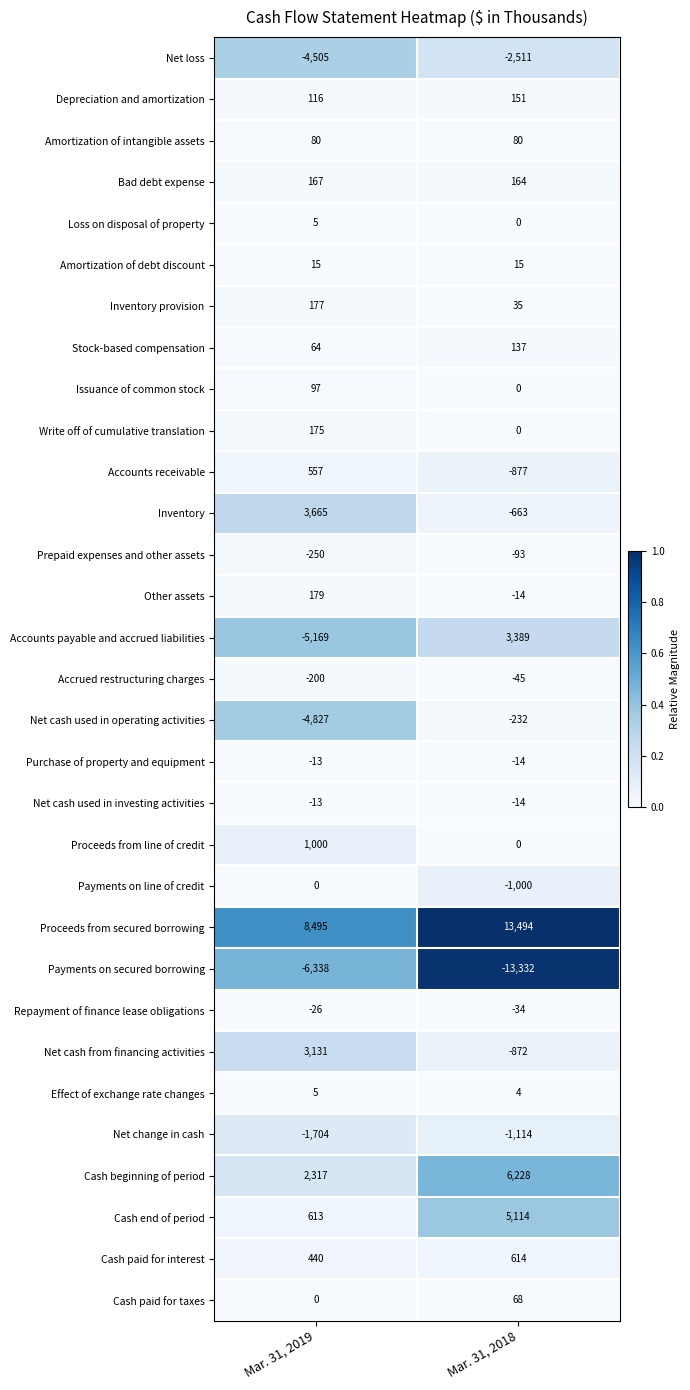

What is the difference between the highest and lowest values at Mar. 31, 2019?

14833